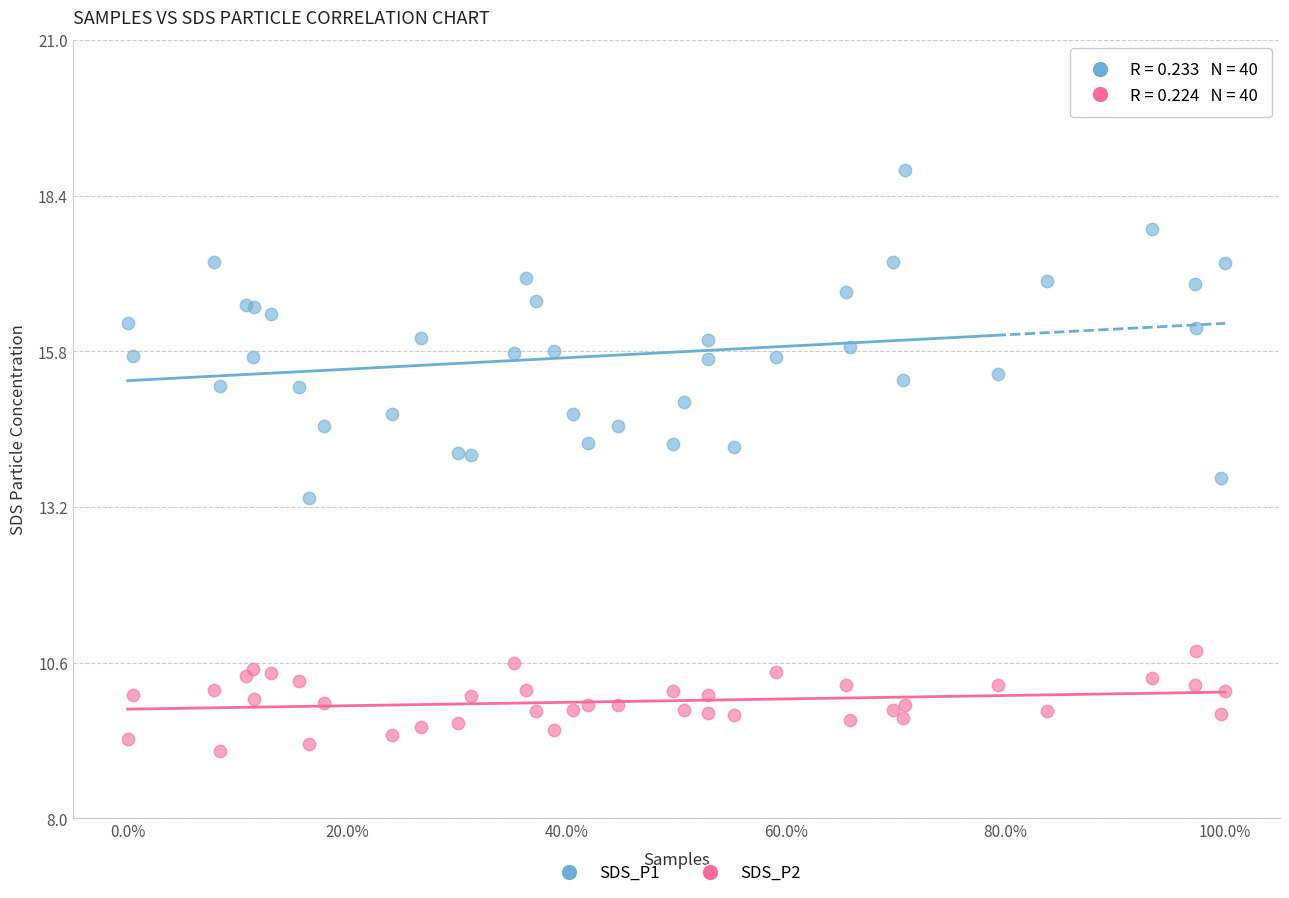

Which series reaches the maximum Y coordinate?

SDS_P1